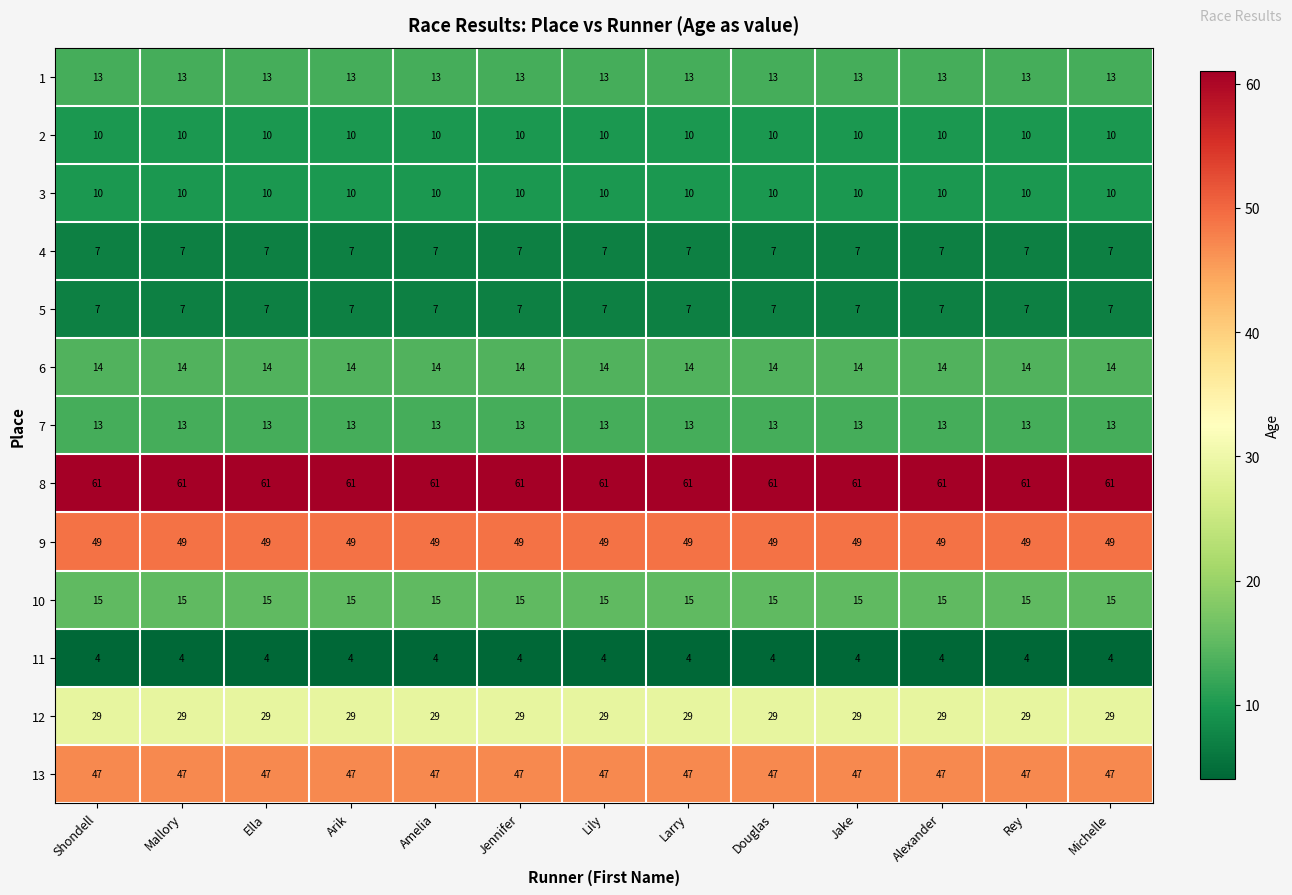

Which series has the largest total across all categories?

8